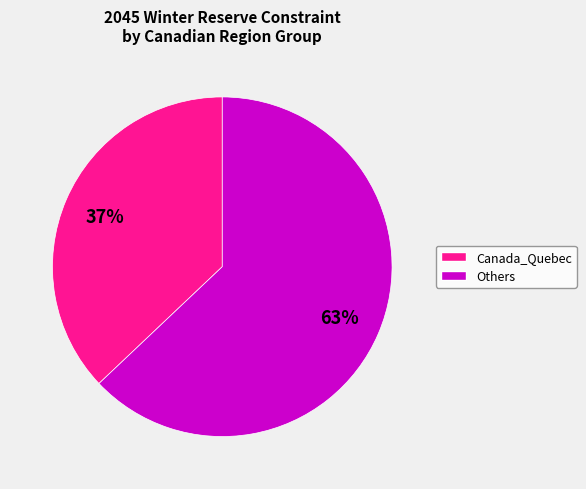

Is there any slice that represents more than half of the pie?

Yes